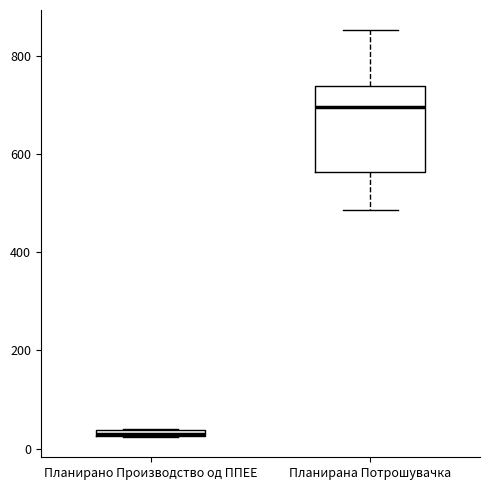

Comparing the boxes themselves (not the whiskers), which one is the tallest?

Планирана Потрошувачка